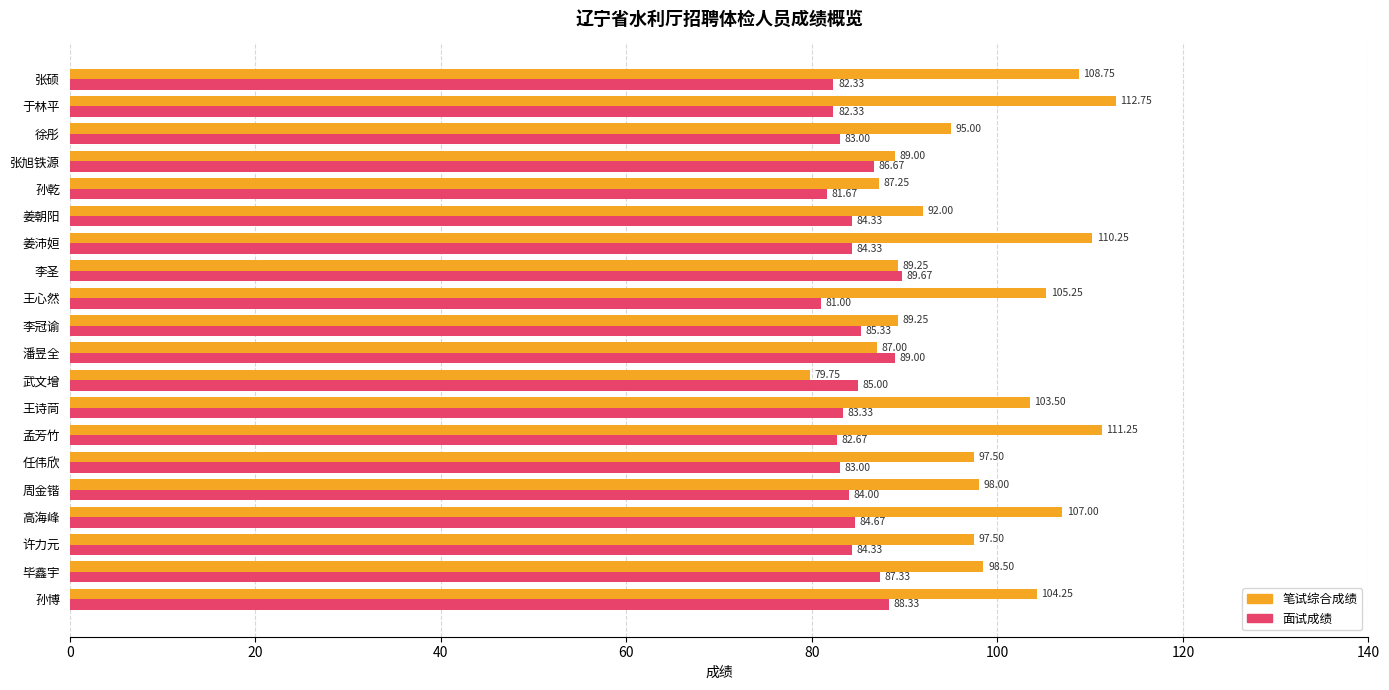

Which series has the largest range (max minus min)?

笔试综合成绩